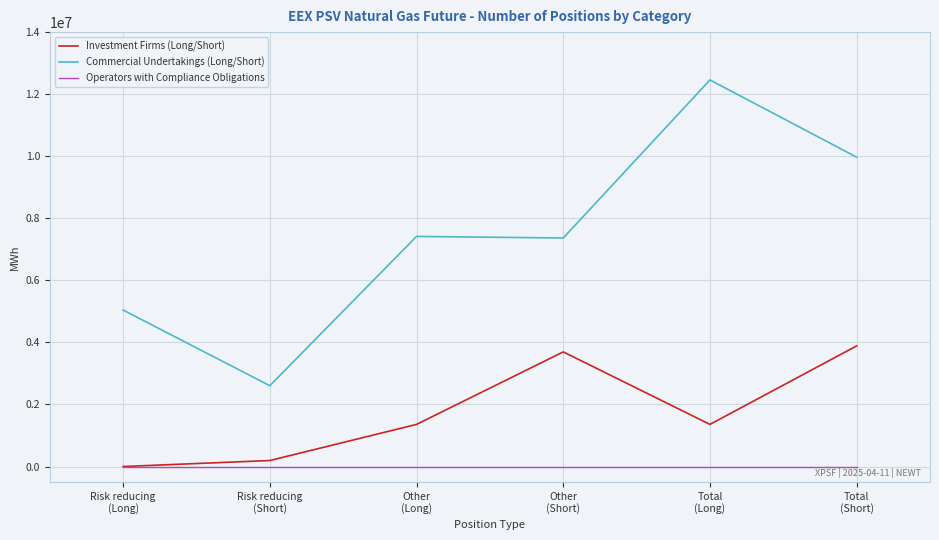

List the series in order of their overall mean, highest first.

Commercial Undertakings (Long/Short), Investment Firms (Long/Short), Operators with Compliance Obligations